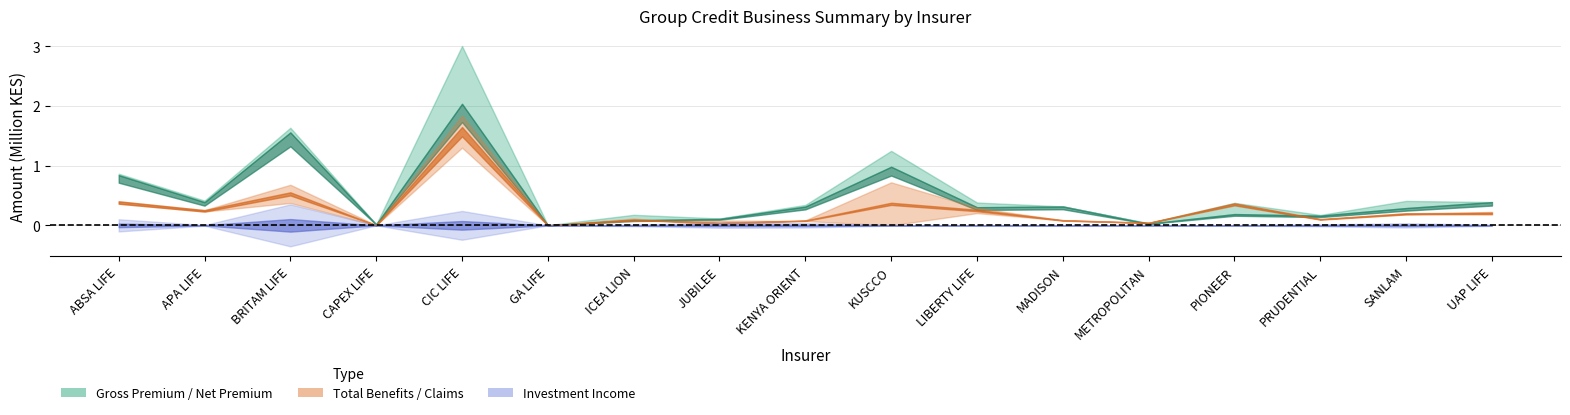

True or false: Net Premium and Claims cross at least once.

True